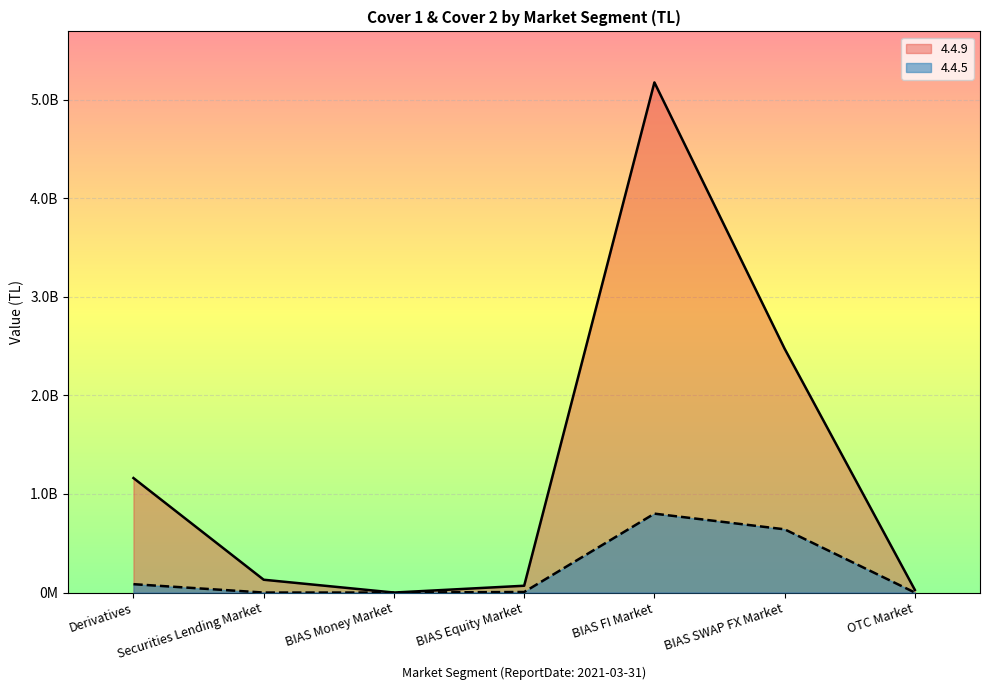

What is the difference between the highest and lowest values at BIAS FI Market?

4375531746.0